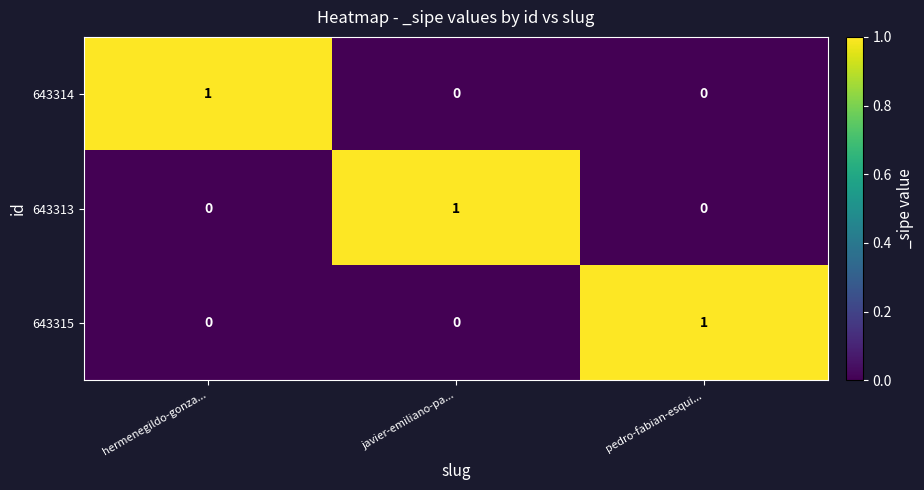

Count the 643314 values in the range 0 to 1.

3